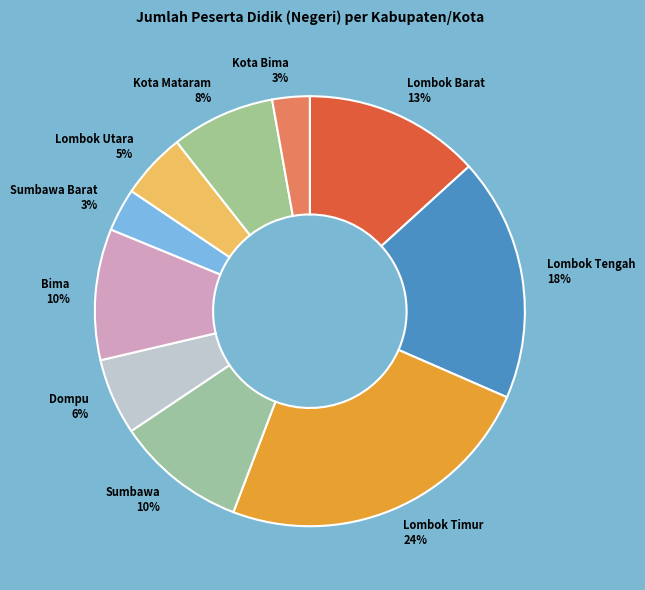

Do Lombok Utara and Lombok Barat together represent more than half of the pie?

No